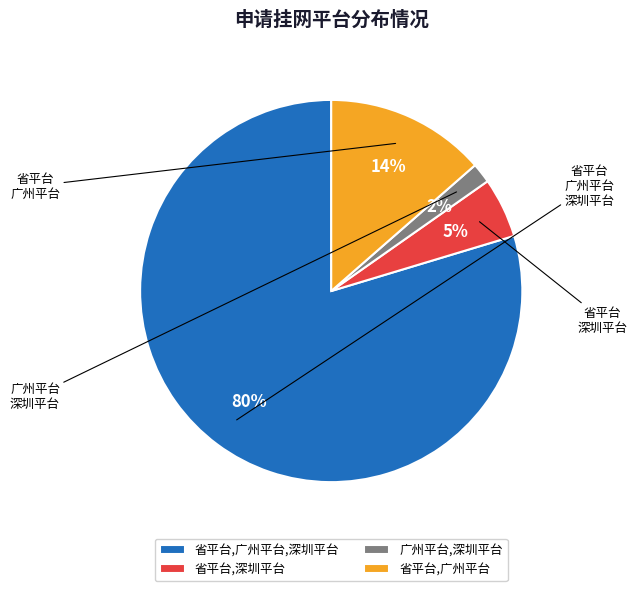

Is the sum of 省平台,广州平台 and 省平台,深圳平台 greater than half?

No